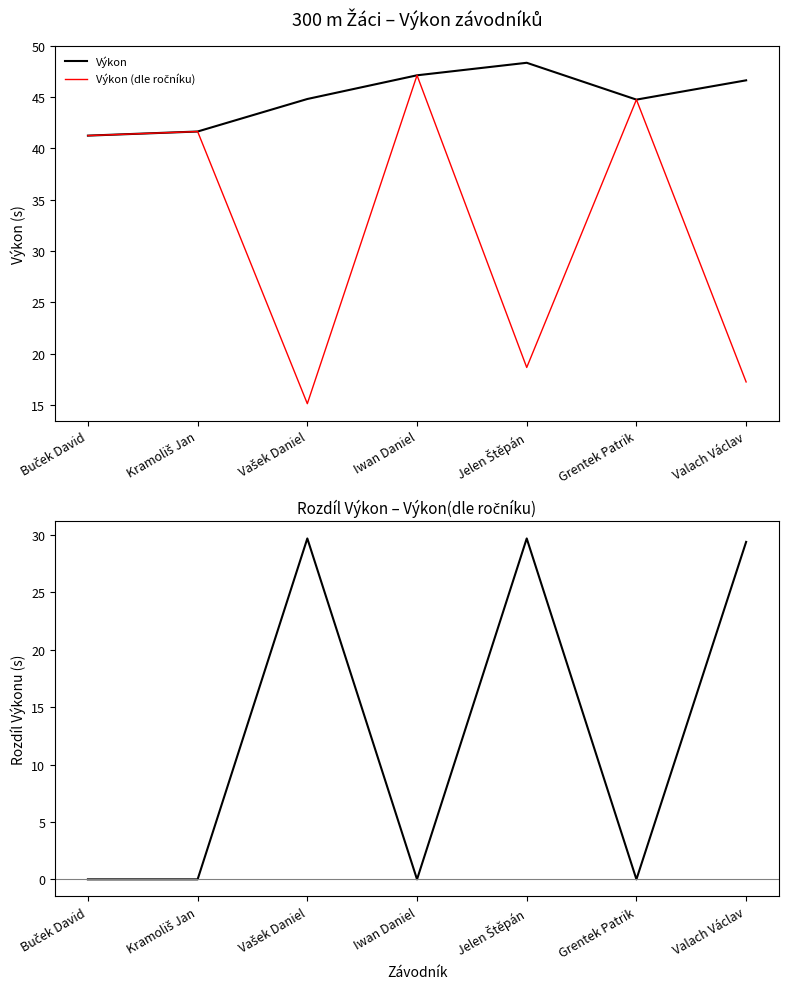

What is the lowest value of the Výkon (dle ročníku) series?

15.1